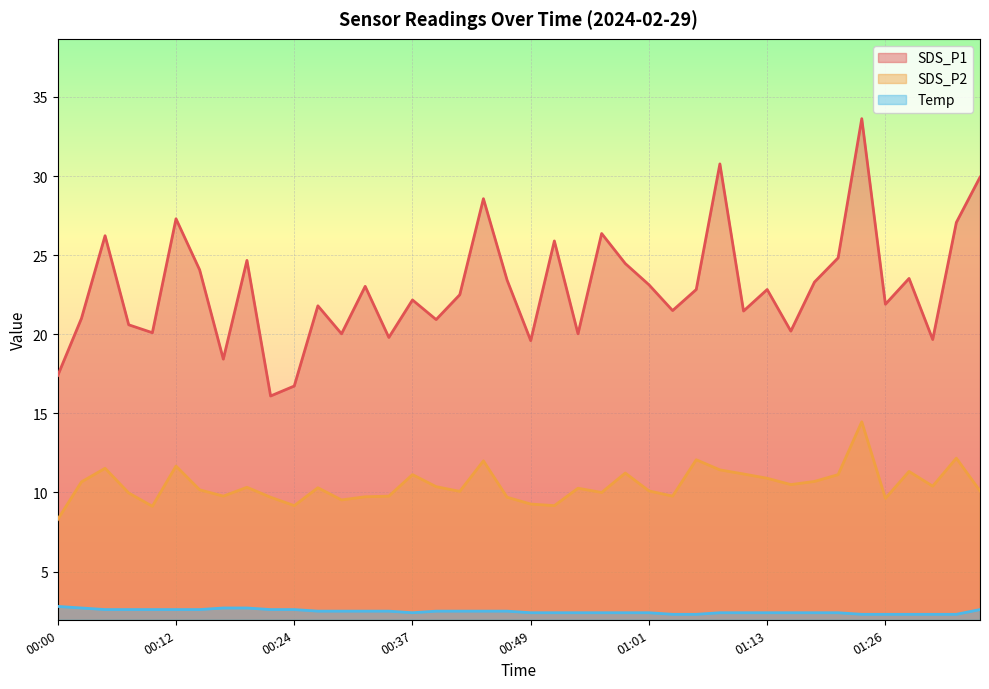

Reading right to left, list all the values displayed in this chart.

SDS_P1: 29.9	27.1	19.7	23.5	21.9	33.6	24.8	23.3	20.2	22.8	21.5	30.8	22.8	21.5	23.1	24.5	26.4	20.0	25.9	19.6	23.4	28.6	22.5	20.9	22.2	19.8	23.0	20.0	21.8	16.7	16.1	24.7	18.4	24.1	27.3	20.1	20.6	26.2	21.0	17.4
SDS_P2: 10.1	12.2	10.4	11.3	9.6	14.5	11.1	10.7	10.5	10.9	11.2	11.4	12.1	9.8	10.1	11.2	10.0	10.3	9.2	9.3	9.7	12.0	10.1	10.4	11.1	9.8	9.7	9.5	10.3	9.2	9.7	10.3	9.8	10.2	11.7	9.1	10.0	11.5	10.7	8.3
Temp: 2.6	2.3	2.3	2.3	2.3	2.3	2.4	2.4	2.4	2.4	2.4	2.4	2.3	2.3	2.4	2.4	2.4	2.4	2.4	2.4	2.5	2.5	2.5	2.5	2.4	2.5	2.5	2.5	2.5	2.6	2.6	2.7	2.7	2.6	2.6	2.6	2.6	2.6	2.7	2.8